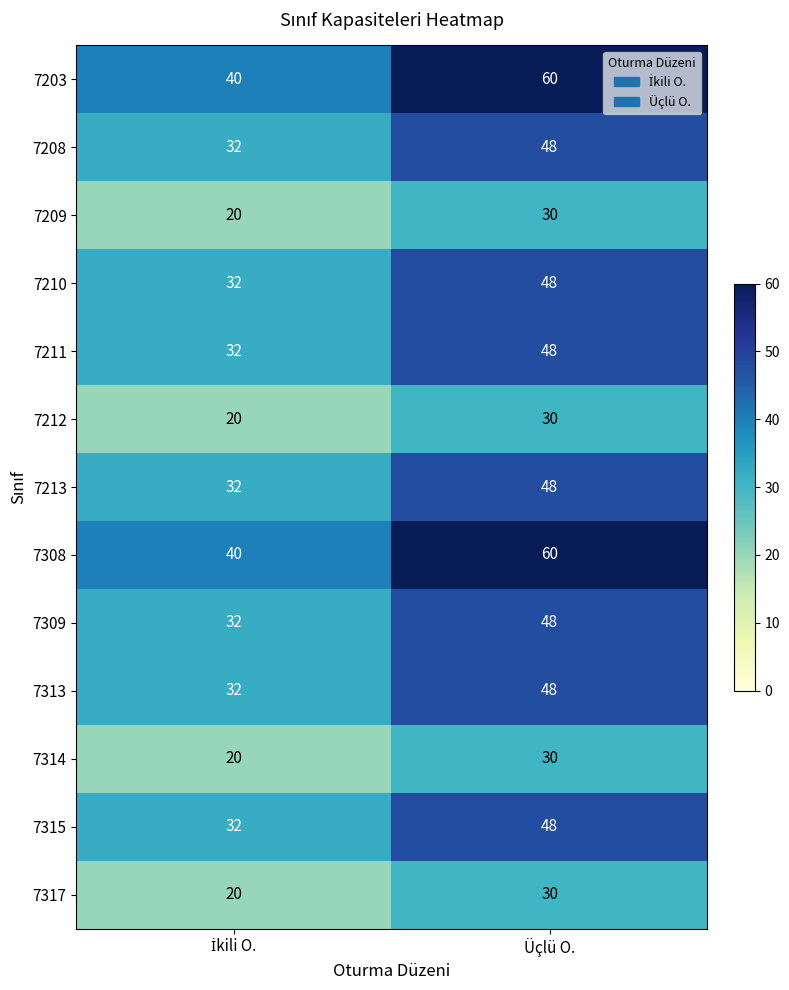

At which category is the sum across all series the highest?

Üçlü O.